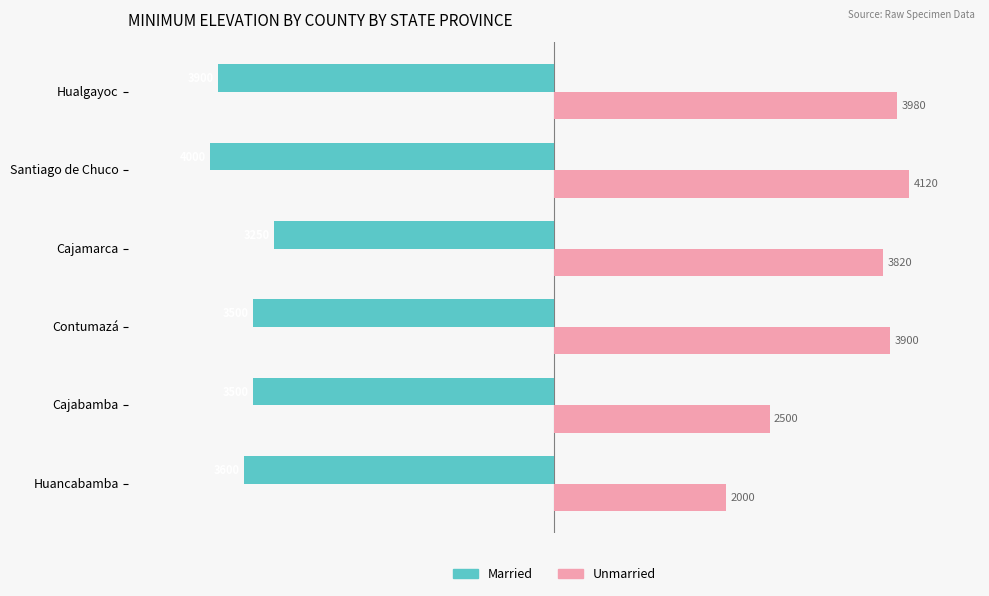

Is the value of Married at Hualgayoc greater than the value of Unmarried at Cajamarca?

No